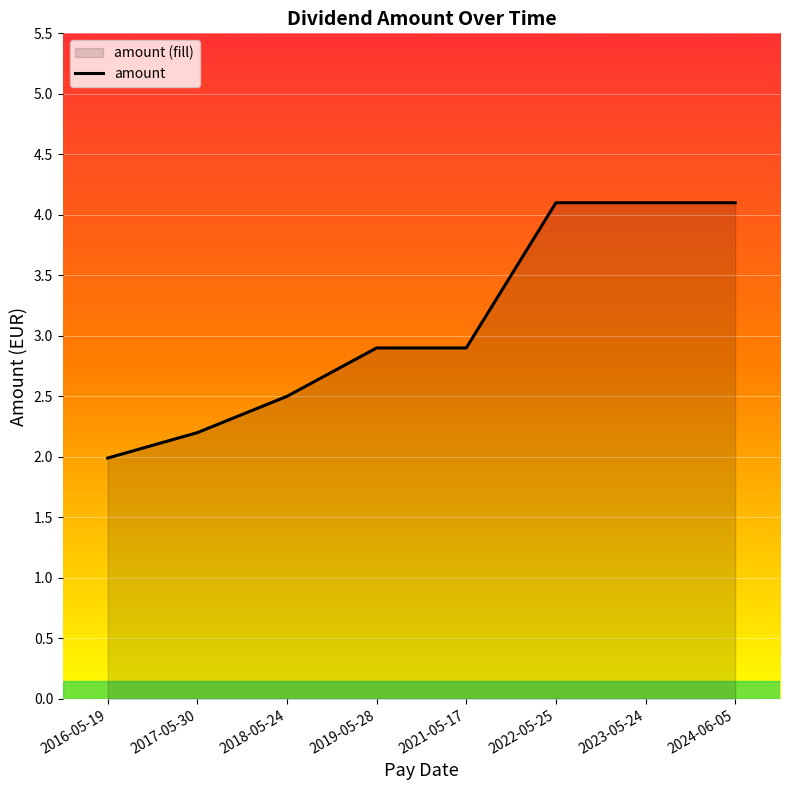

Reading left to right, extract all data points from this chart.

2016-05-19=2.0	2017-05-30=2.2	2018-05-24=2.5	2019-05-28=2.9	2021-05-17=2.9	2022-05-25=4.1	2023-05-24=4.1	2024-06-05=4.1